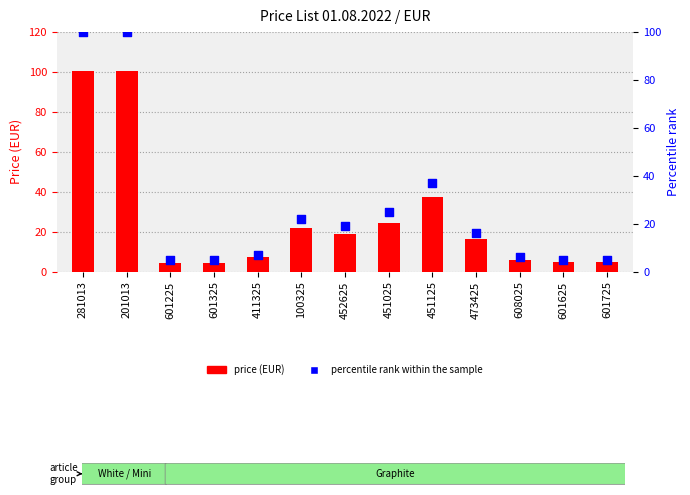

At how many categories does at least one series exceed 87?

2